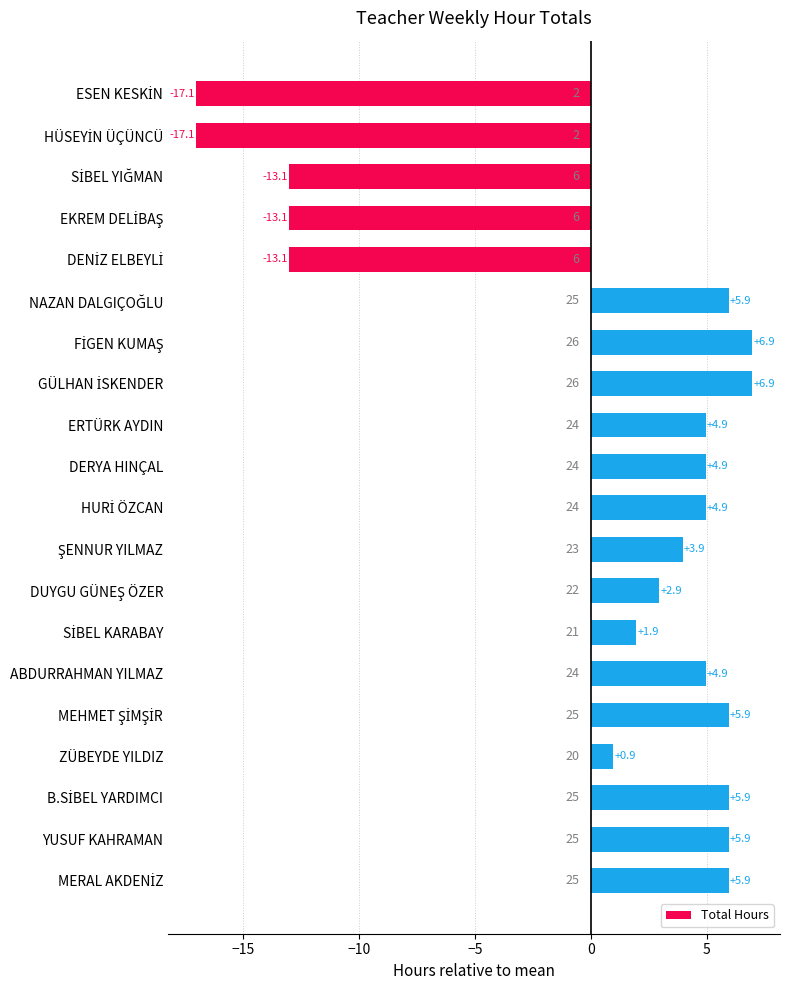

What is the label of the 19th bar from the top?

YUSUF KAHRAMAN